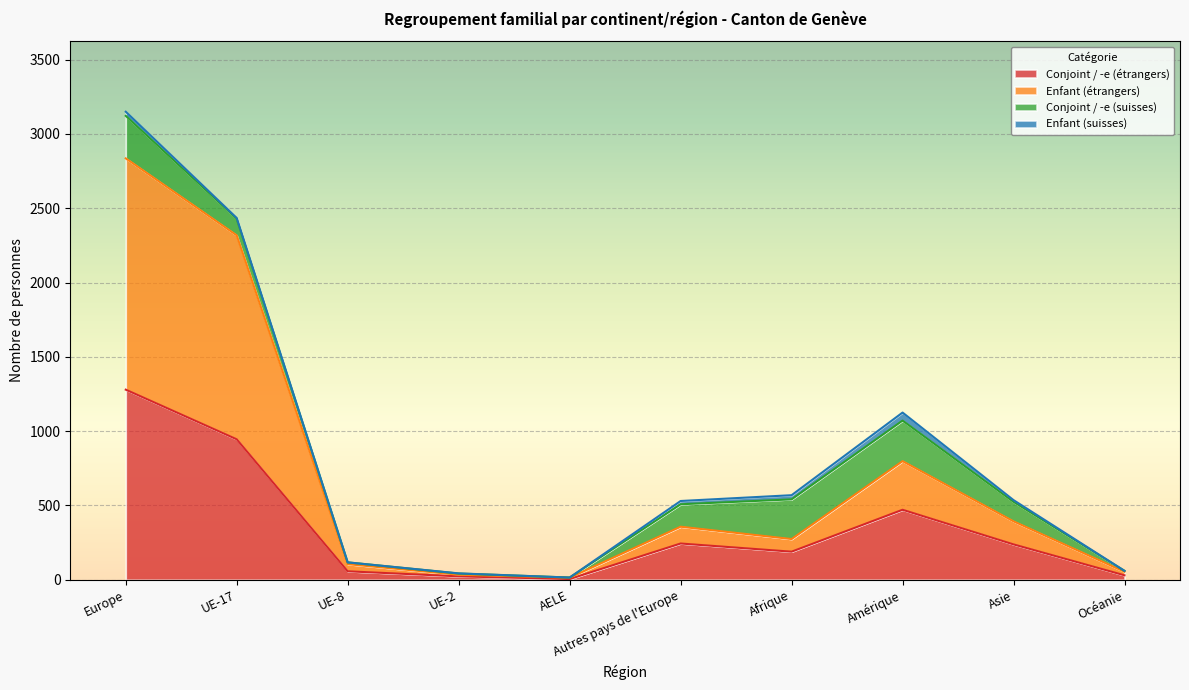

What is the total value across all series at UE-2?

43